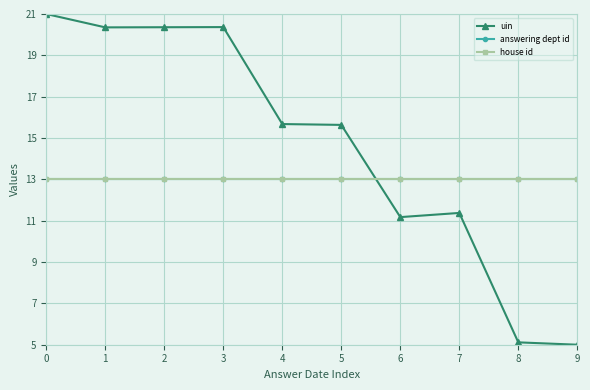

Which series ends up on top after the final intersection of answering dept id and uin?

answering dept id